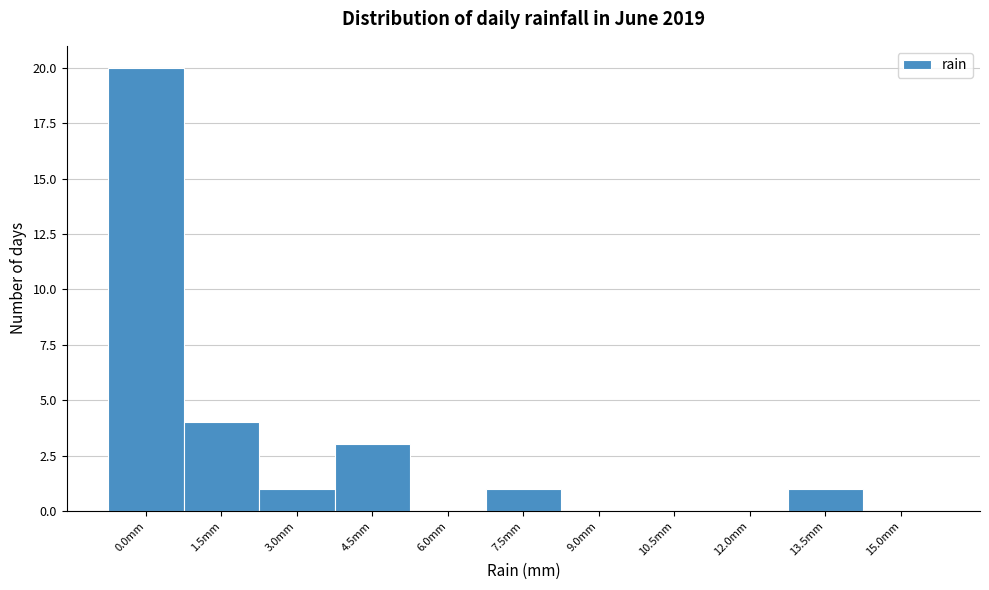

Reading left to right, extract all data points from this chart.

0.0mm=20	1.5mm=4	3.0mm=1	4.5mm=3	6.0mm=0	7.5mm=1	9.0mm=0	10.5mm=0	12.0mm=0	13.5mm=1	15.0mm=0